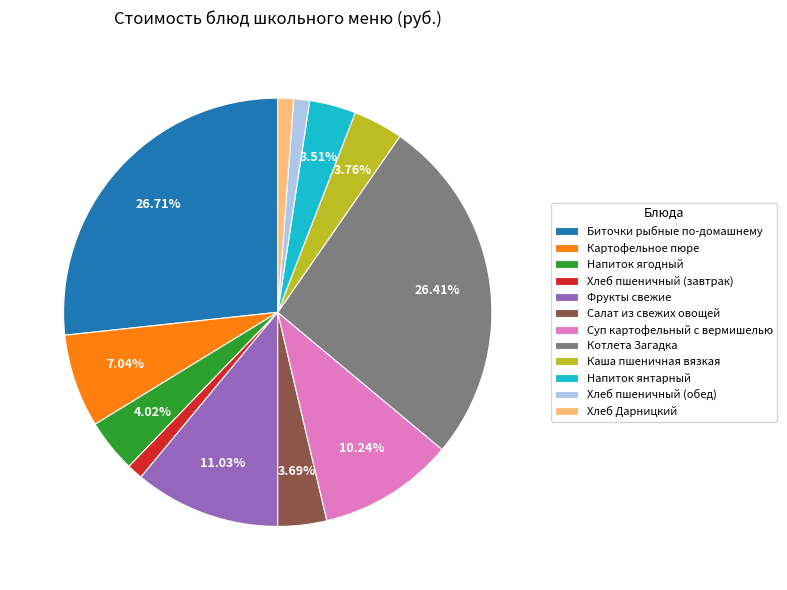

The Картофельное пюре slice represents 7% of the pie. True or false?

True